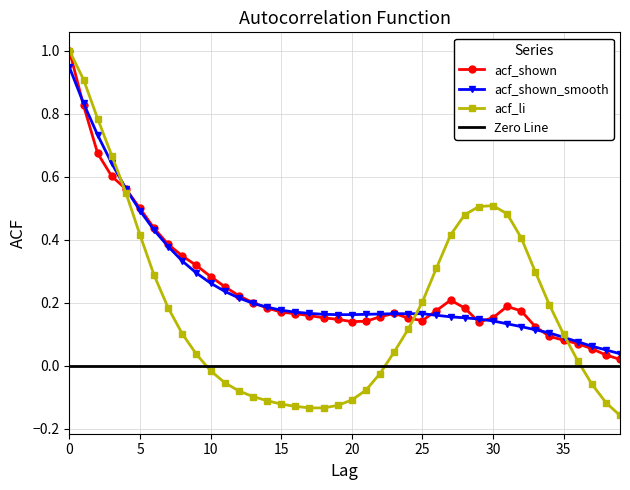

The acf_shown_smooth series shows 0.1 at 32. True or false?

False